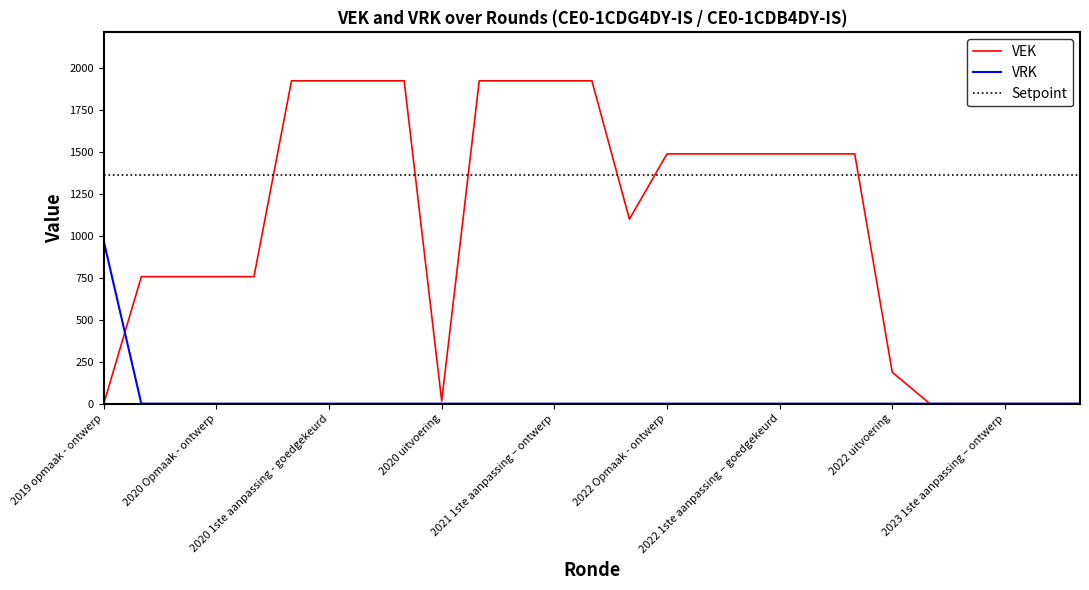

Is it true that VEK equals 0 at 2023 Opmaak – goedgekeurd?

True